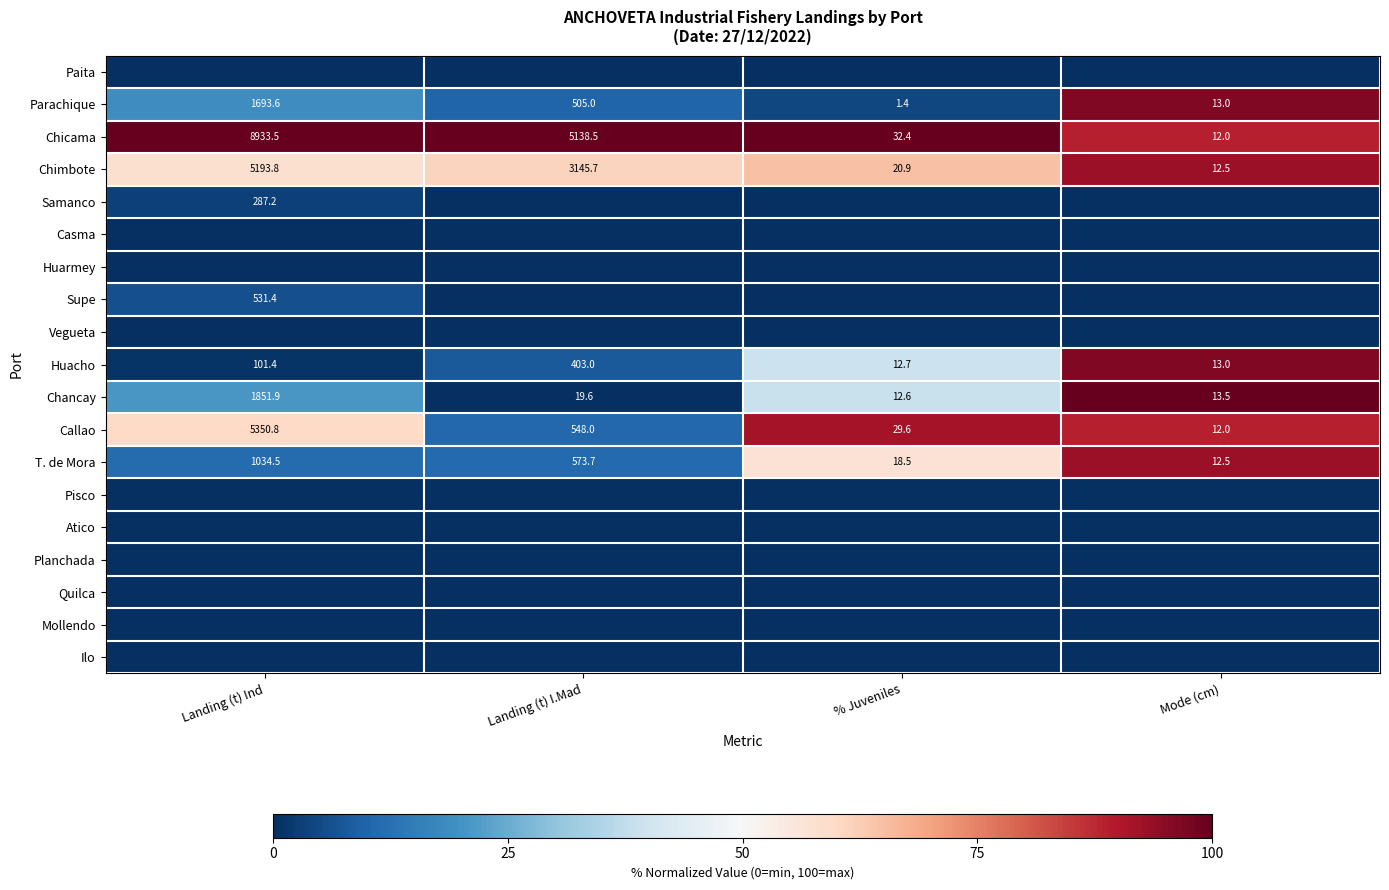

What is the difference between the maximum and second lowest values in the Callao series?

5321.2